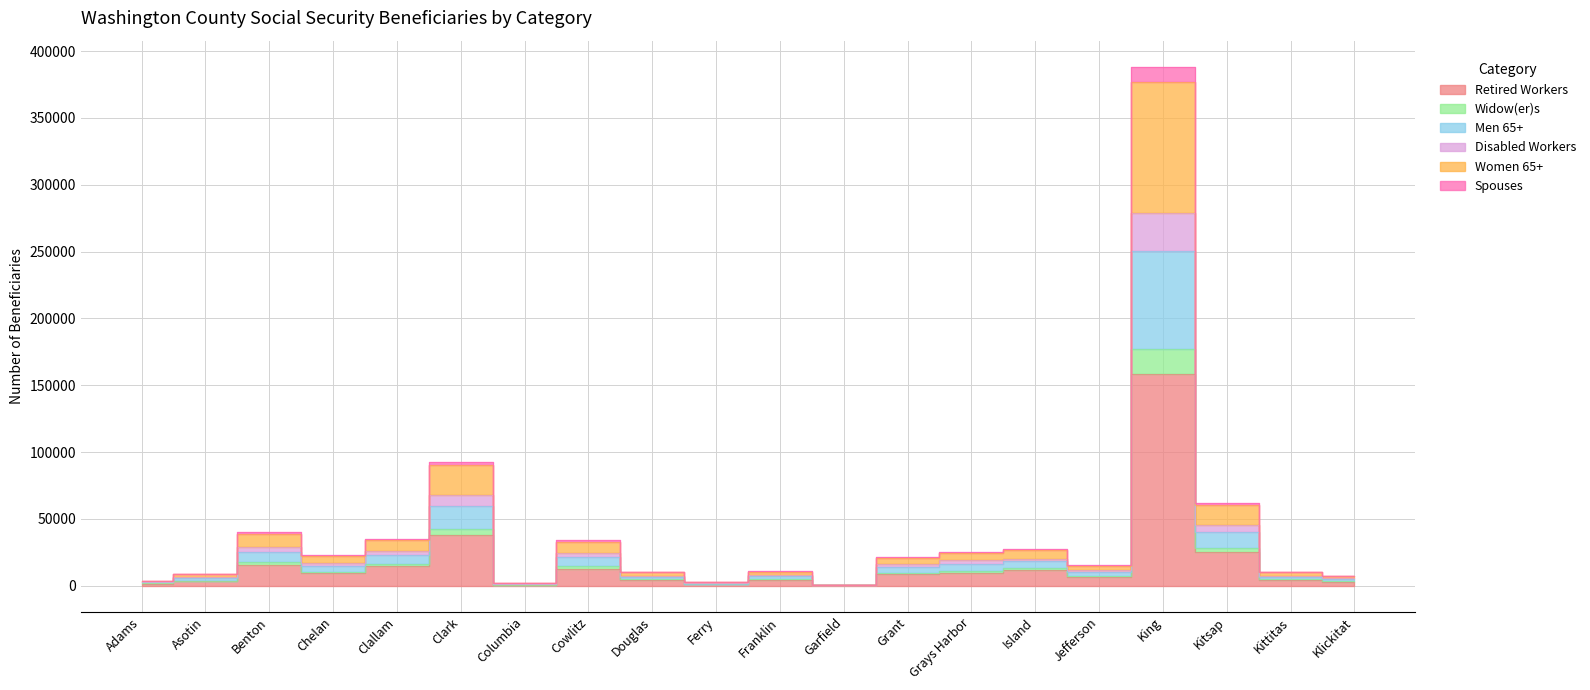

Which category has the lowest value in the Disabled Workers series?

Garfield